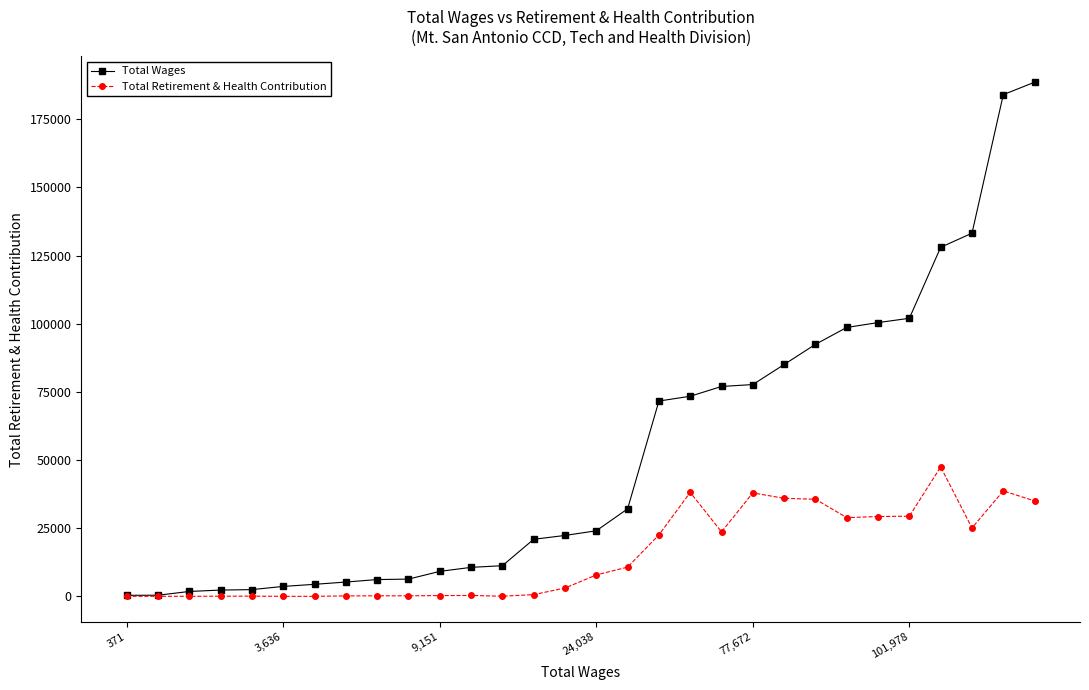

Which series has the widest spread of values?

Total Wages